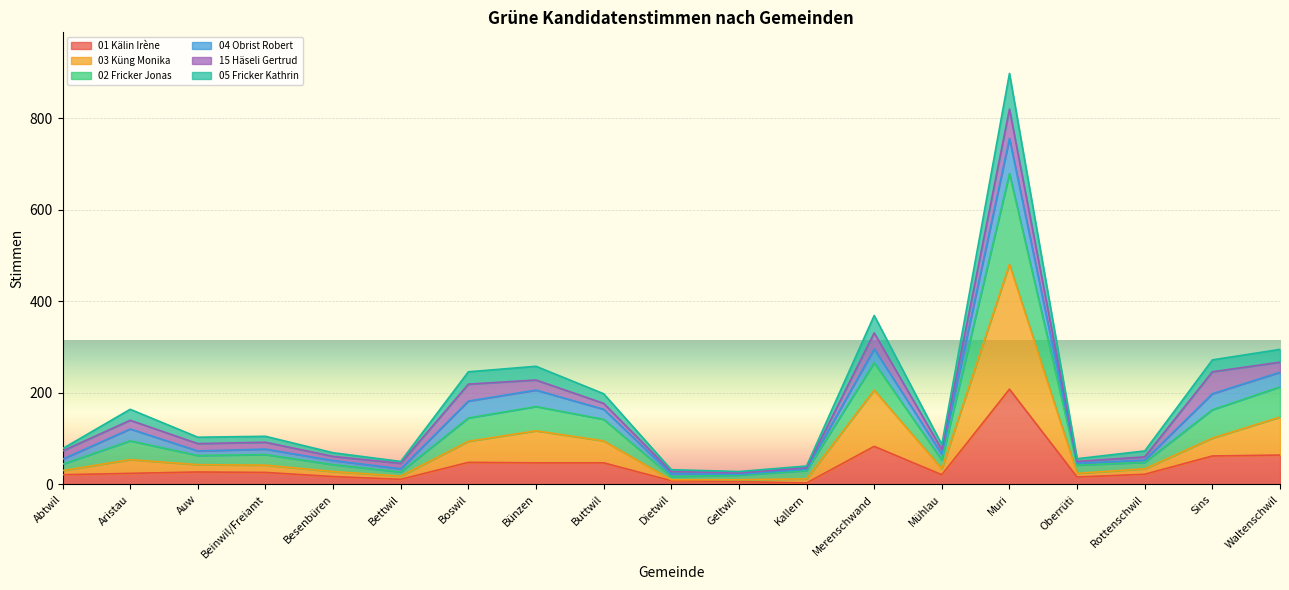

At which category does 05 Fricker Kathrin reach its first local valley?

Auw